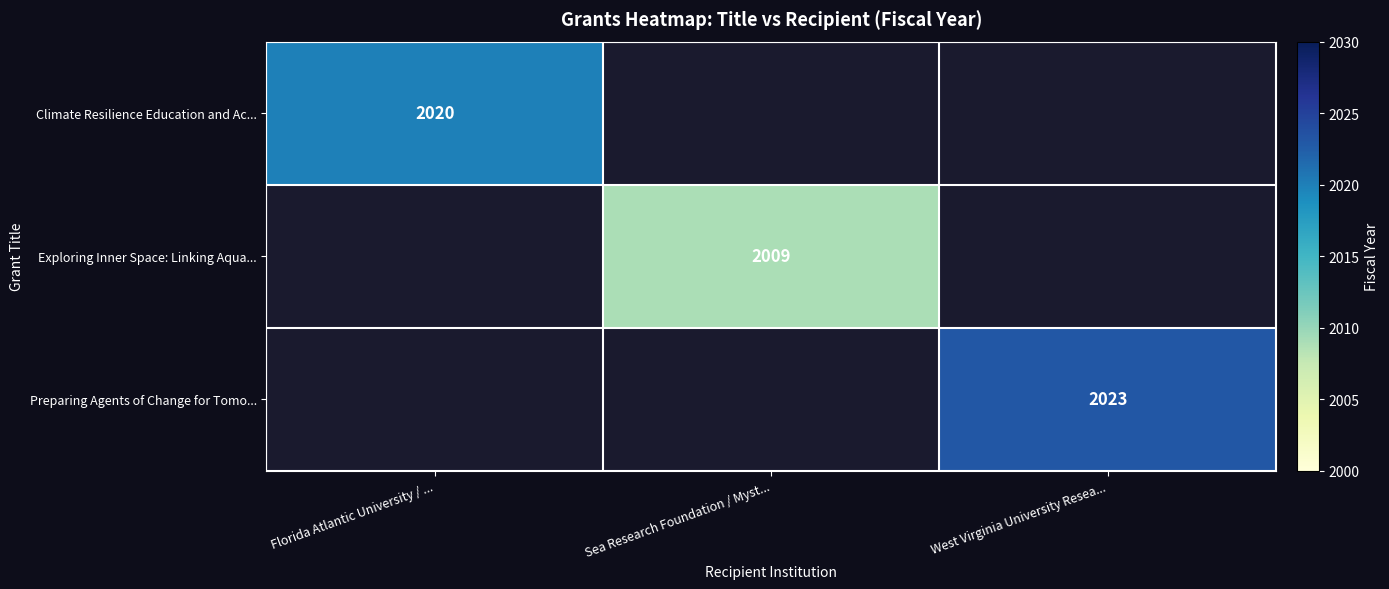

True or false: Climate Resilience Education and Ac... has a value of 2020 at Florida Atlantic University / ....

True